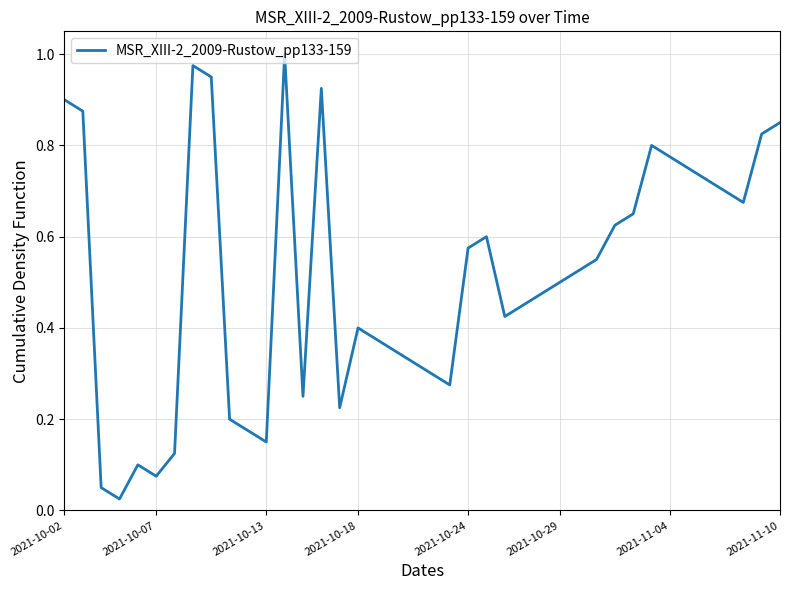

How many lines are shown in the chart?

1